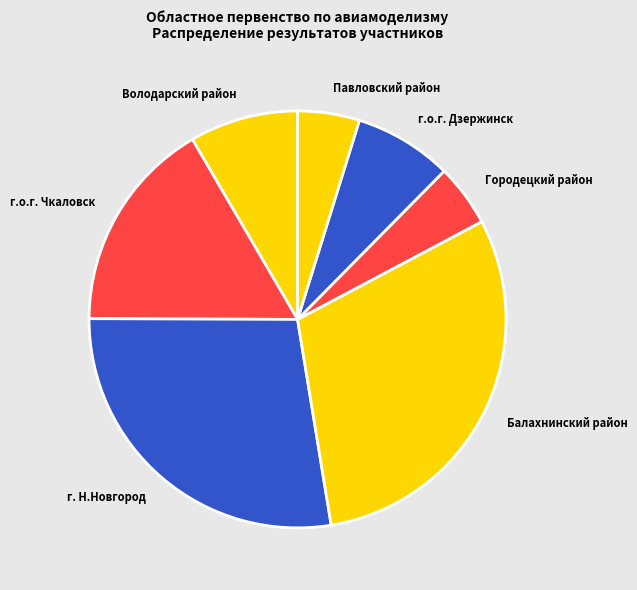

What is the largest slice in the pie chart?

Балахнинский район